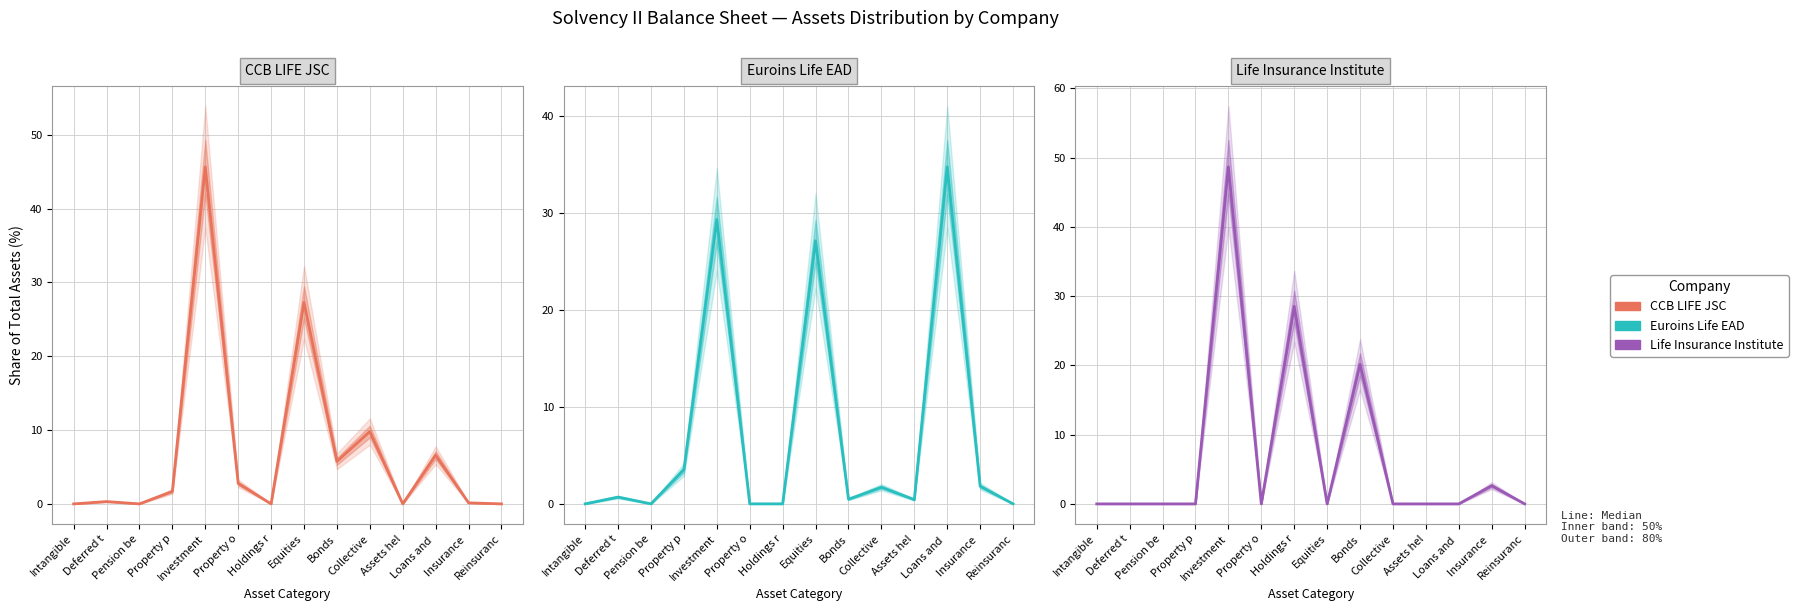

At which category is the sum across all series the highest?

Investment